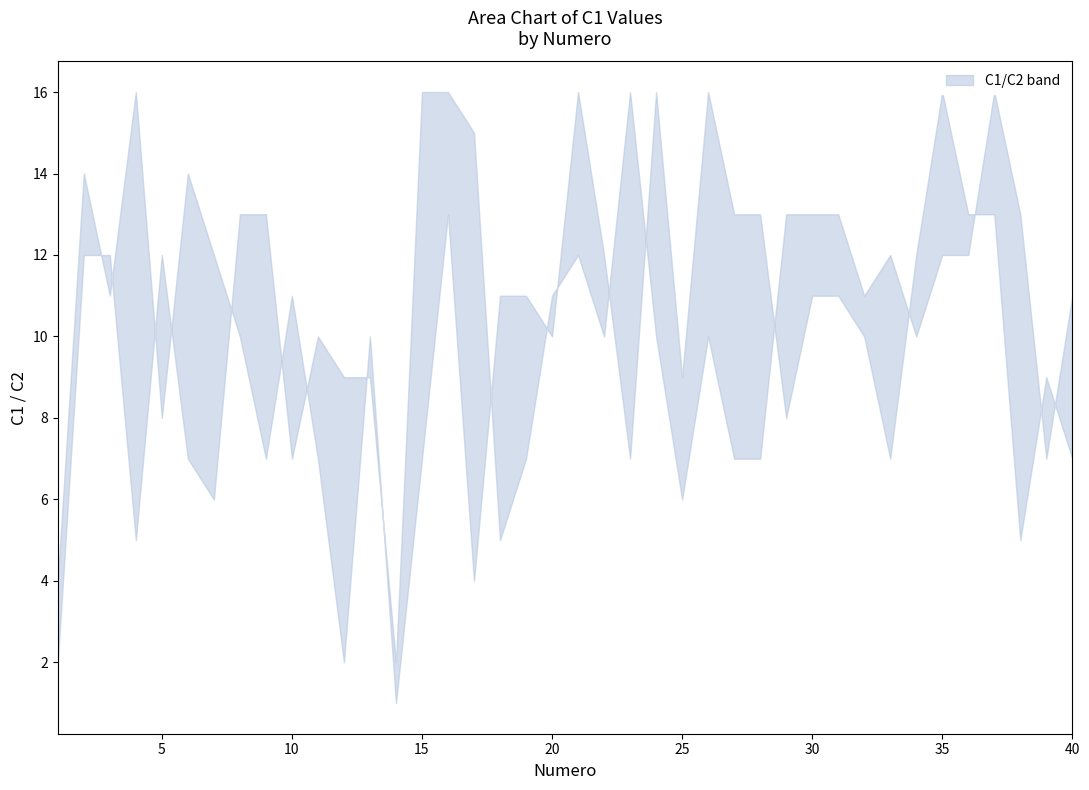

What is the difference between the upper values at 17 and 38?

2